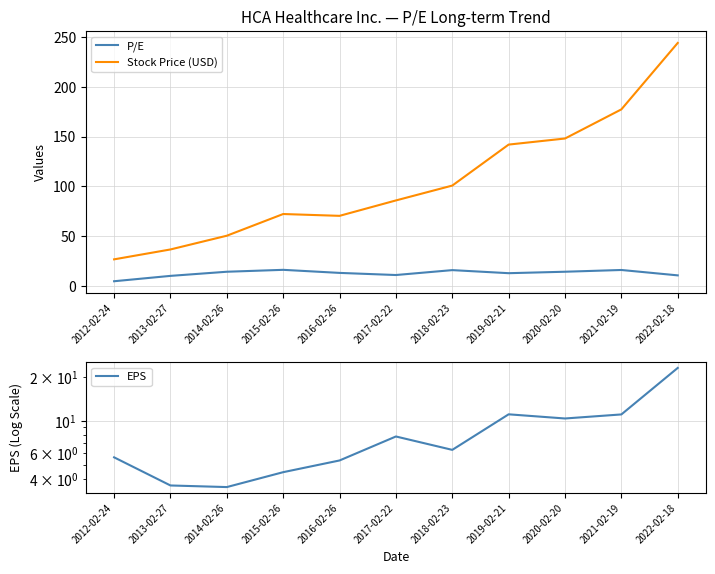

Which category has the lowest value across all series?

2014-02-26